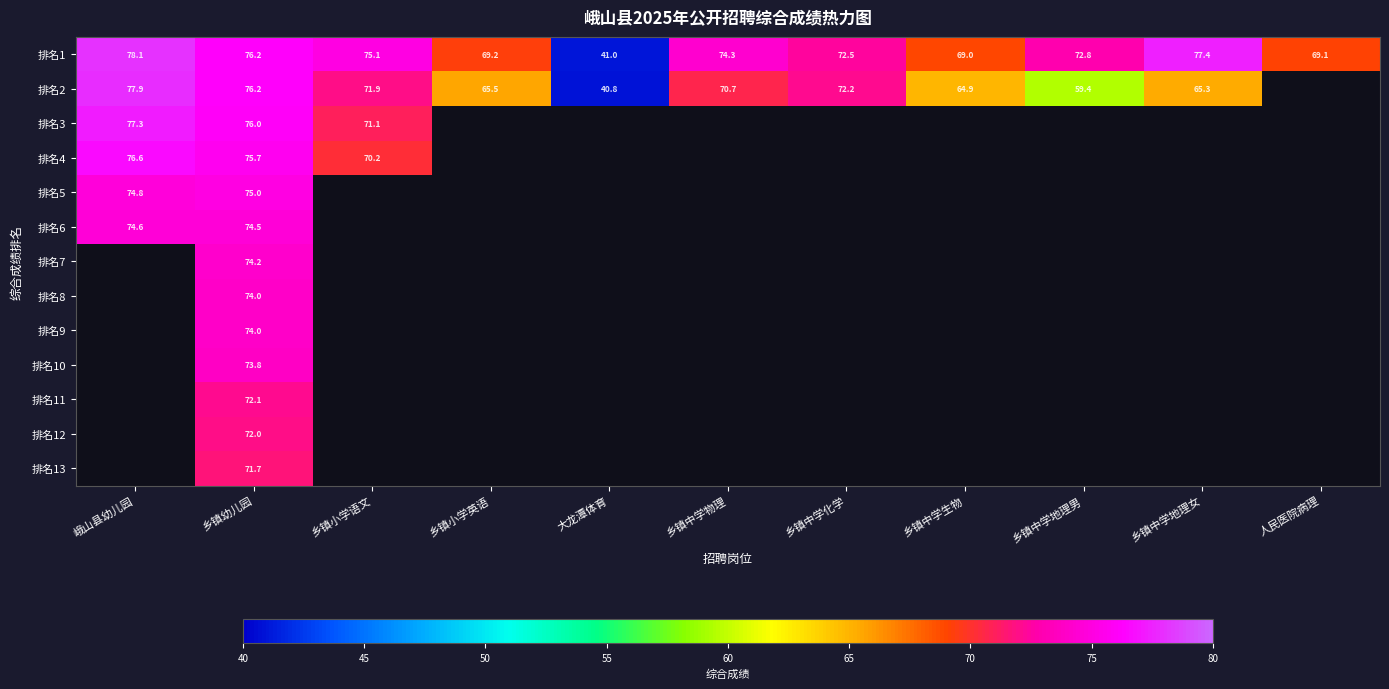

Count the number of data series in this chart.

13